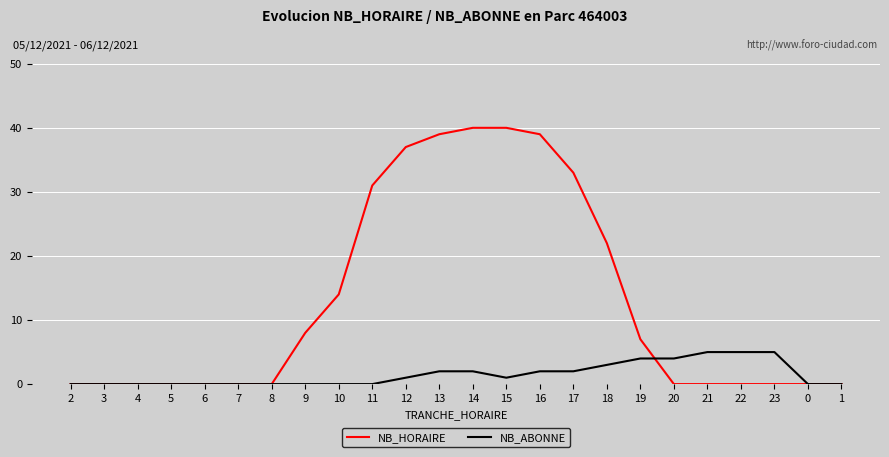

What position from the right is 11?

15